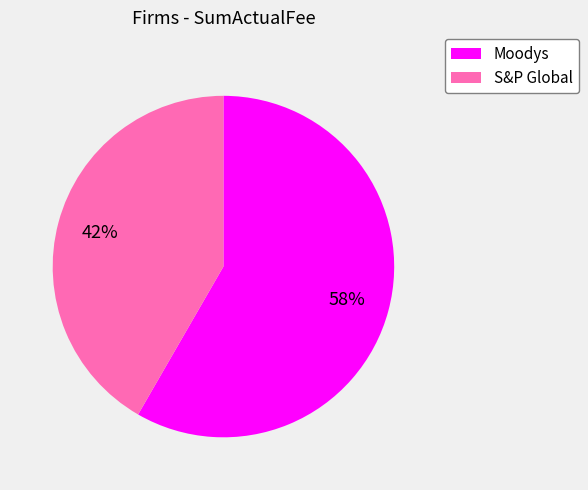

To the nearest percent, what is the average slice percentage?

50%